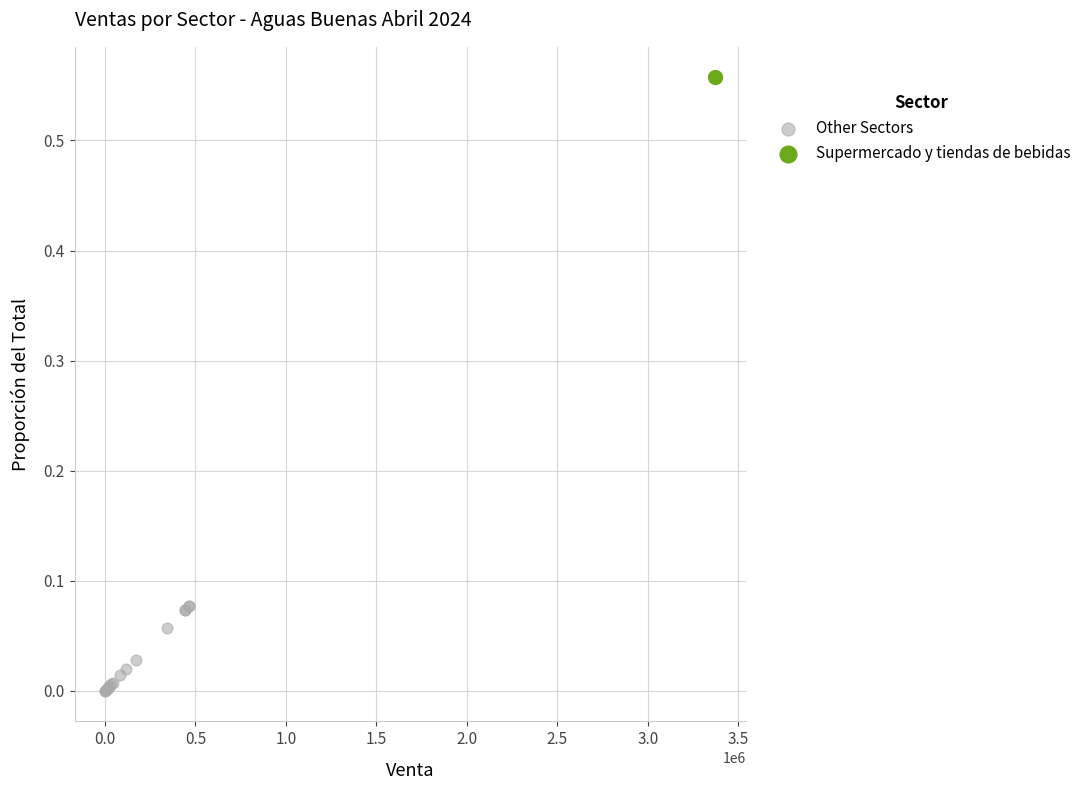

What are all the series names shown in the legend?

Other Sectors, Supermercado y tiendas de bebidas